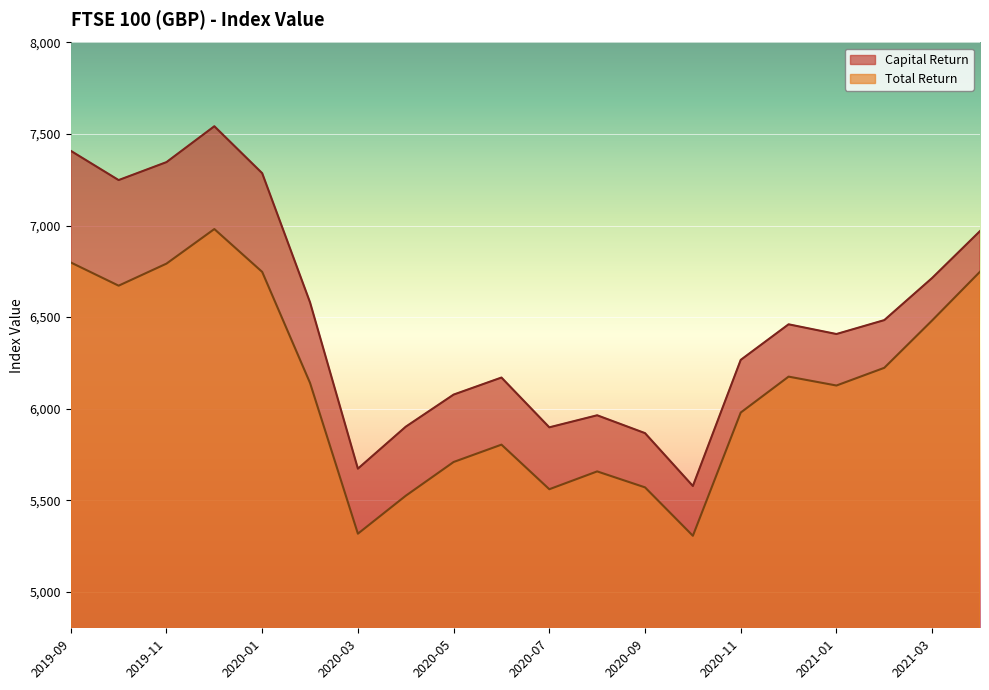

What is the sum of all Total Return values?

122306.3